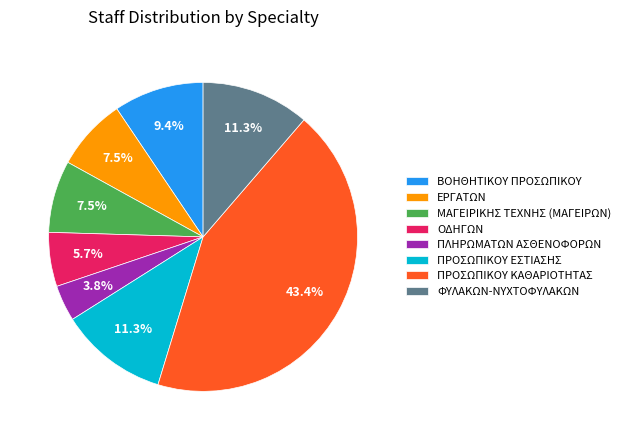

What percentage do ΟΔΗΓΩΝ and ΜΑΓΕΙΡΙΚΗΣ ΤΕΧΝΗΣ (ΜΑΓΕΙΡΩΝ) together represent?

13.2%